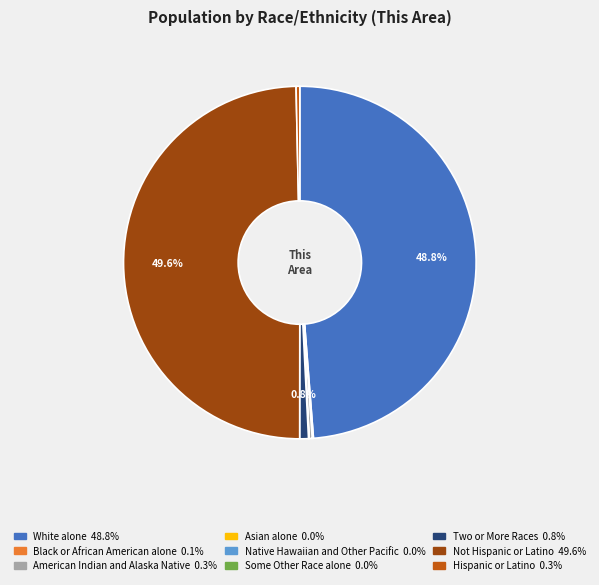

Does Hispanic or Latino account for over 50% of the chart?

No